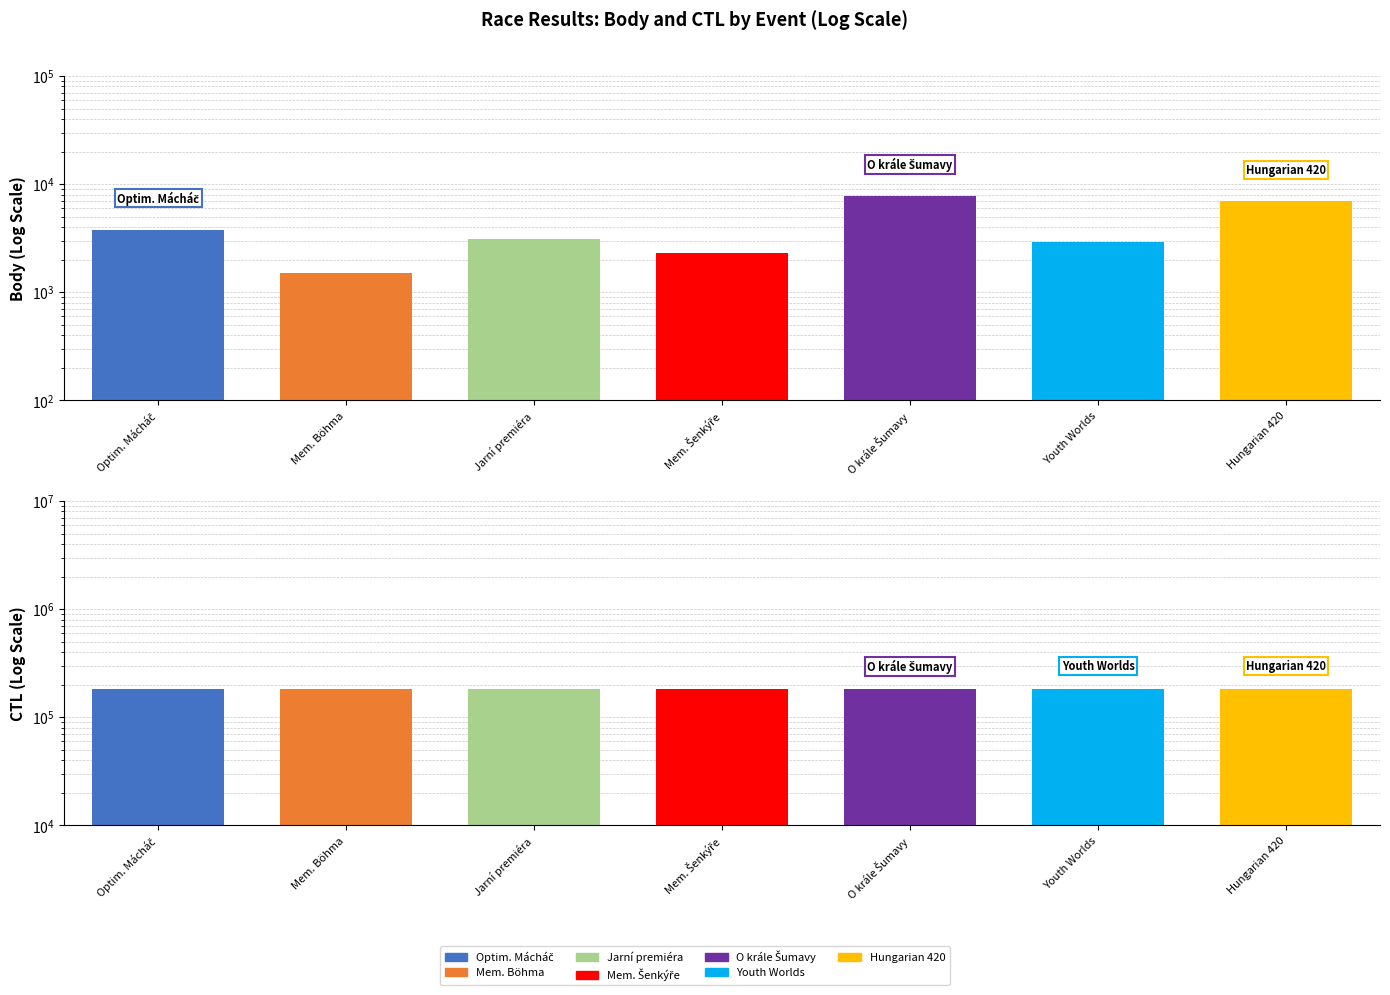

The CTL series shows 266548 at Hungarian 420. True or false?

False